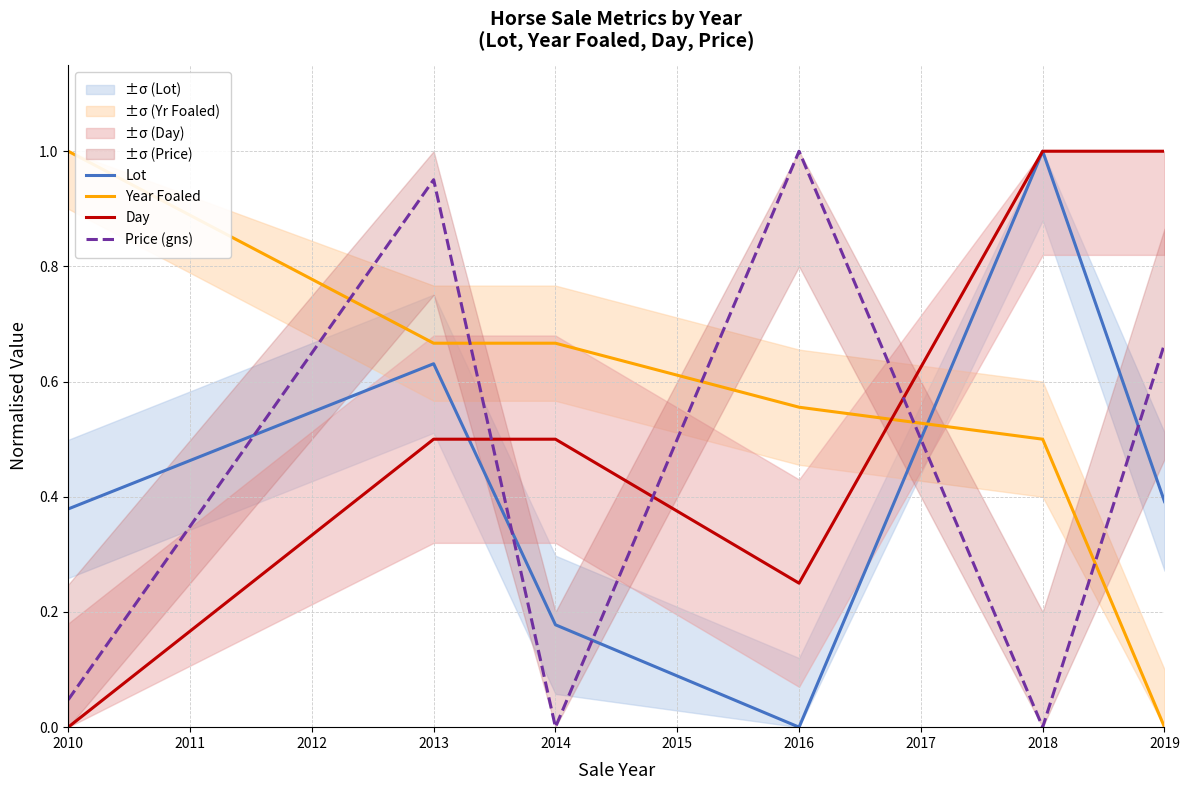

The value of Year Foaled at 2019 is 0.0. True or false?

True